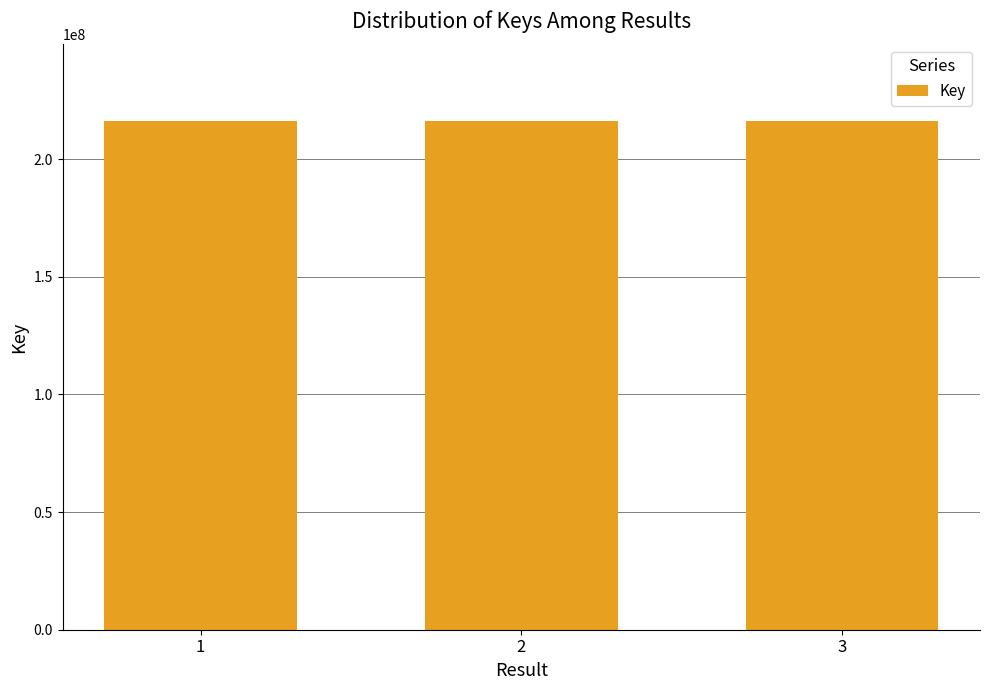

What is the sum of the values at 3 and 2?

432706370